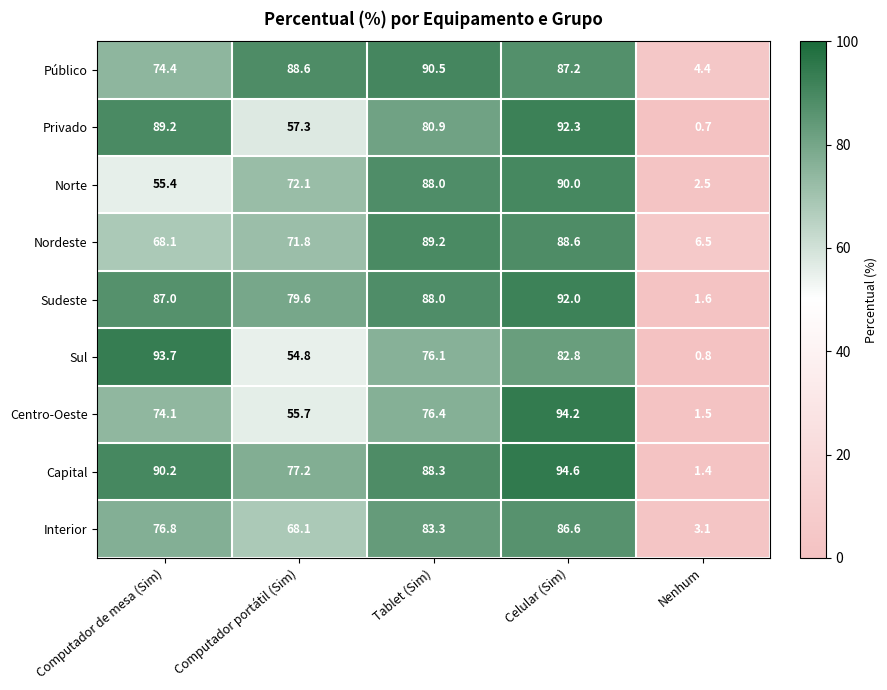

What is the greatest value displayed?

94.6